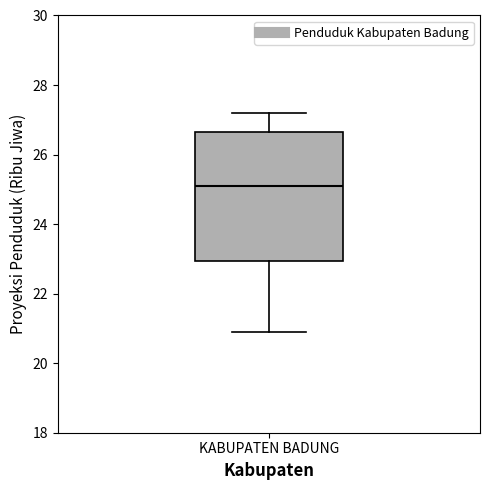

Where does the median line of the box for KABUPATEN BADUNG sit on the y-axis? The values are not printed on the chart, so give them approximately, as read against the axis.

25.2